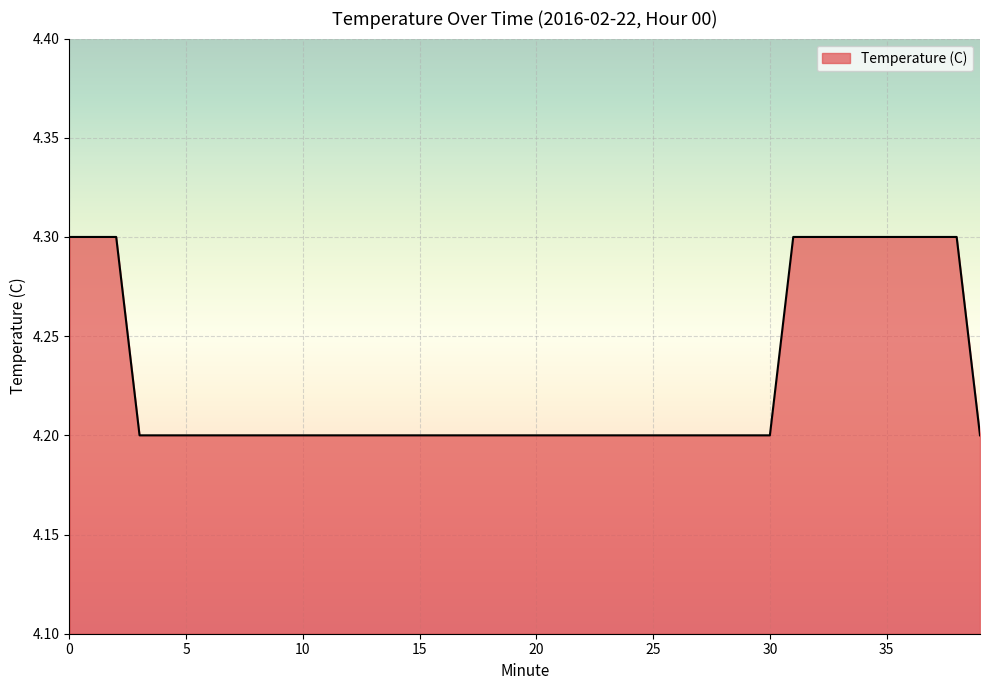

What is the maximum value shown in the chart?

4.3